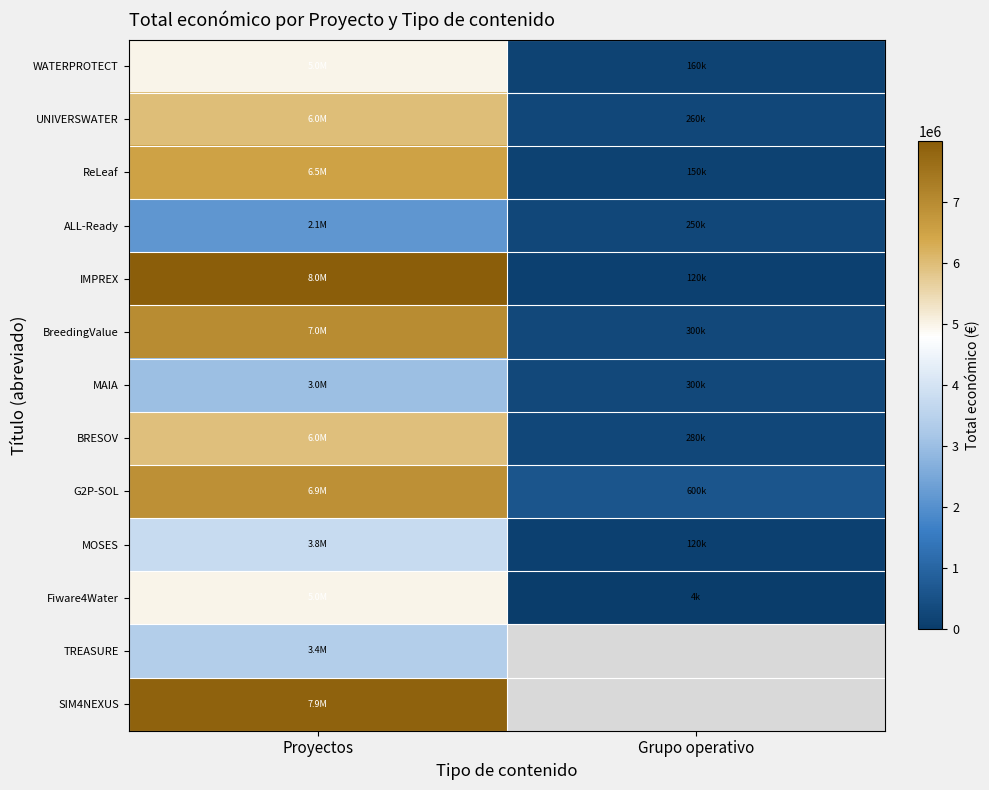

The value of ReLeaf at Proyectos is 6504027.0. True or false?

True